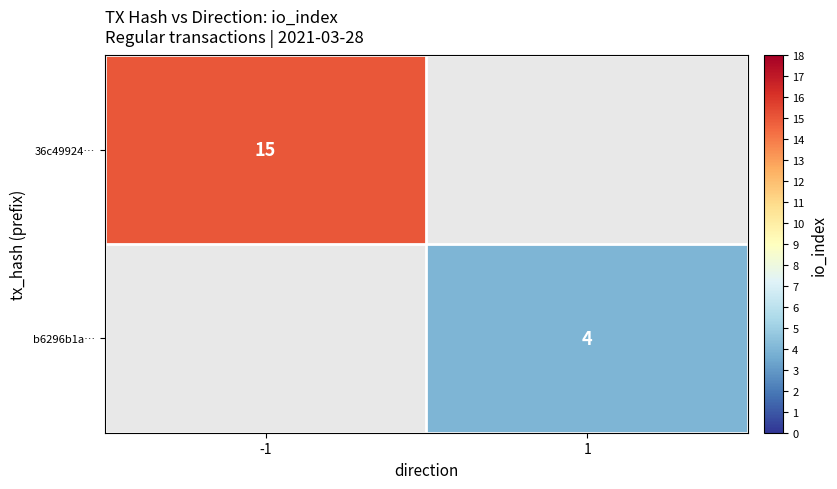

The b6296b1a… series shows 5 at 1. True or false?

False